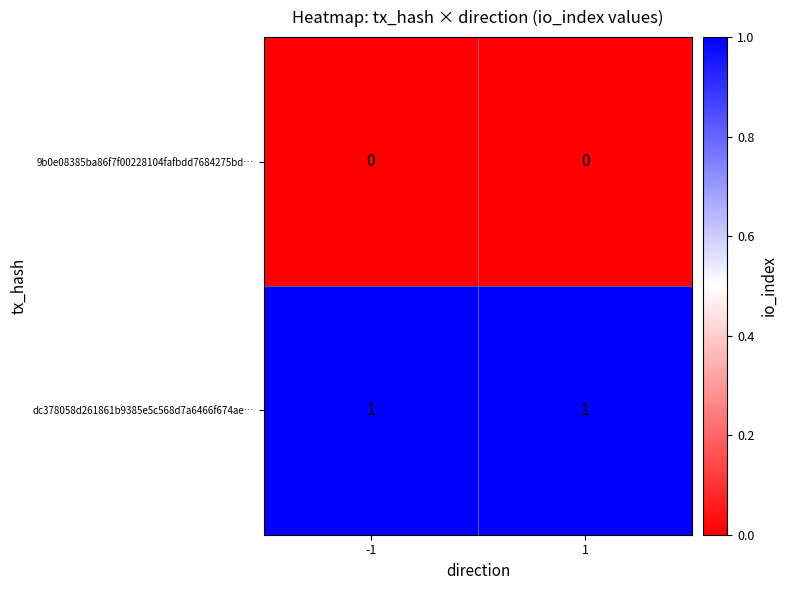

The 9b0e08385ba86f7f00228104fafbdd7684275bd… series shows 0 at -1. True or false?

True